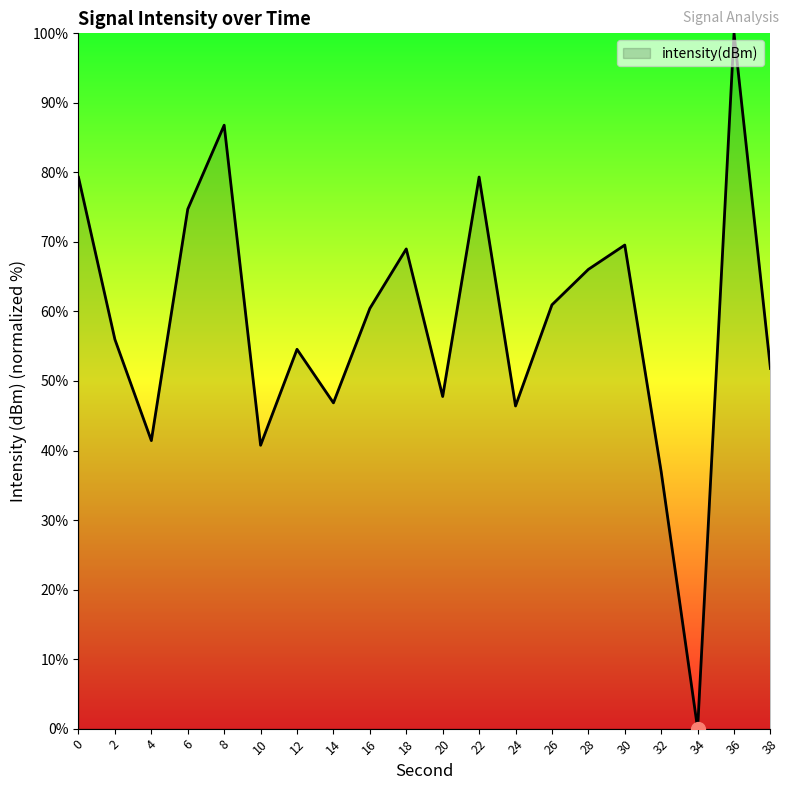

True or false: the data shows 100.2 at 6.

False